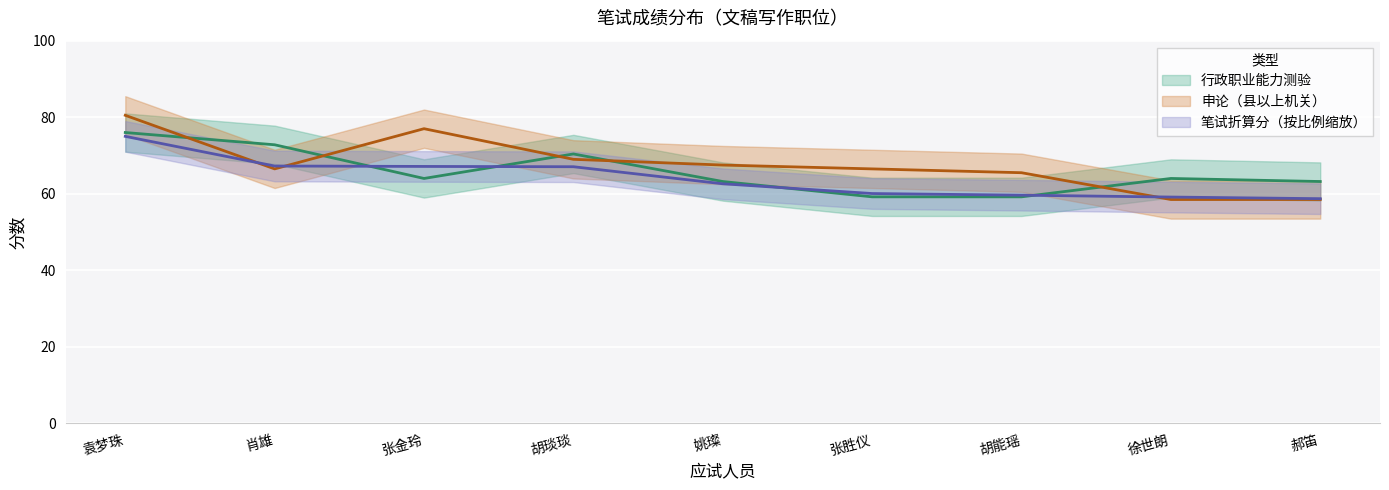

What value does the 行政职业能力测验 series have at 徐世朗?

64.0